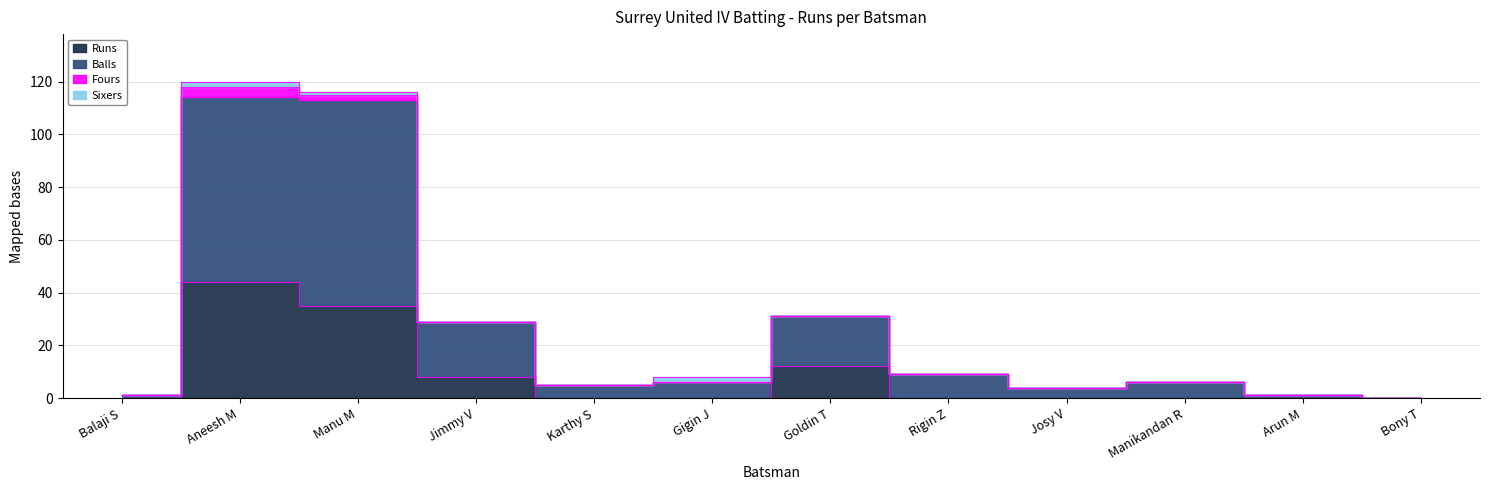

At which category is the sum across all series the highest?

Aneesh M